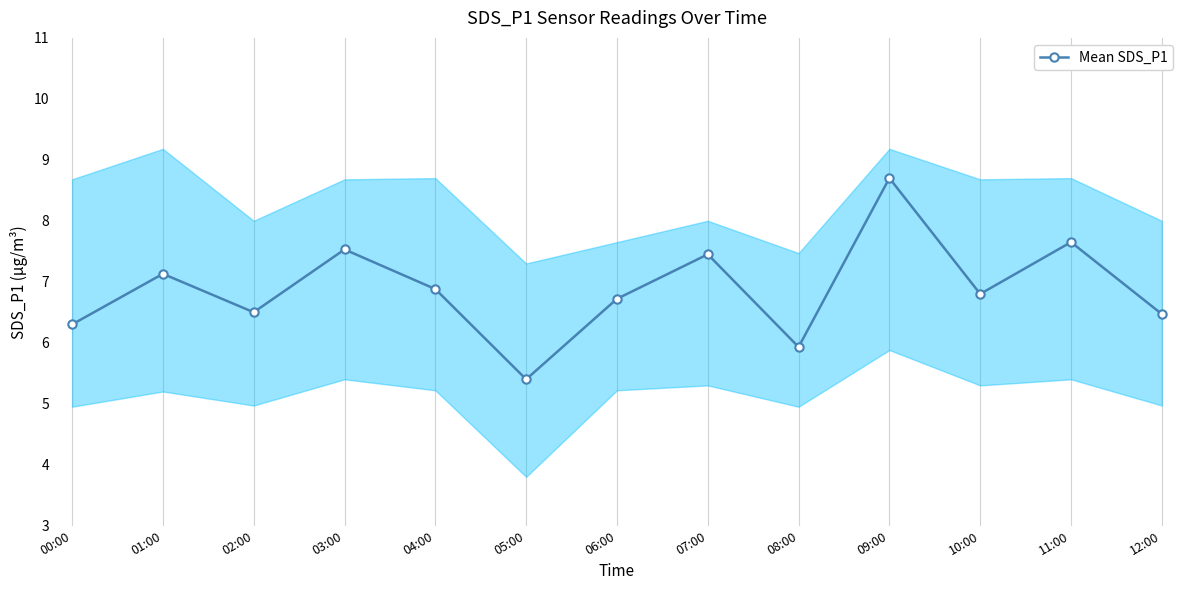

What value does the data have at 03:00?

7.5